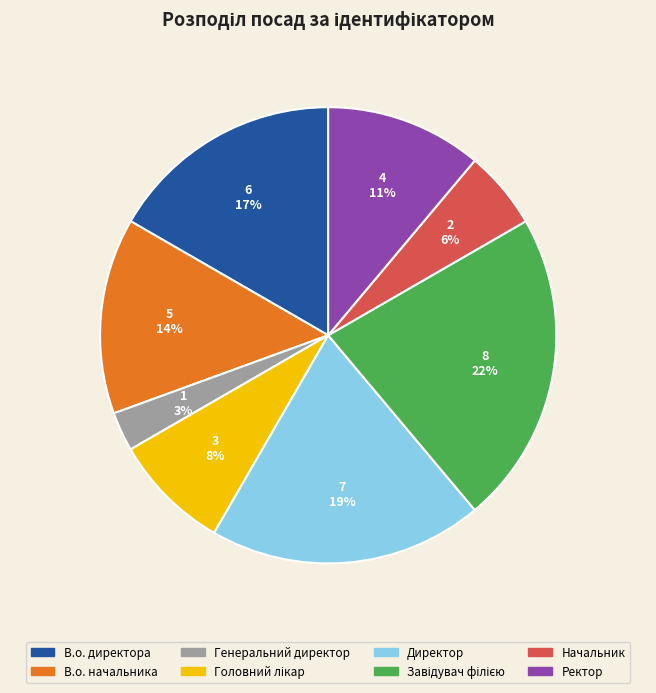

How many slices are in this pie chart?

8